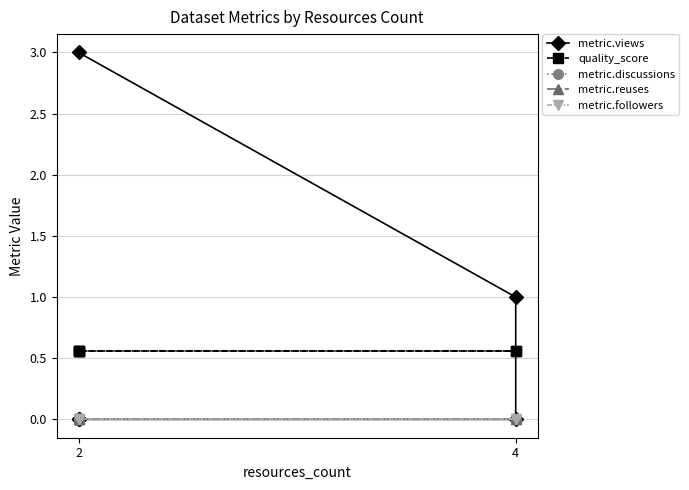

True or false: metric.reuses has more than 0 interior local peaks.

False